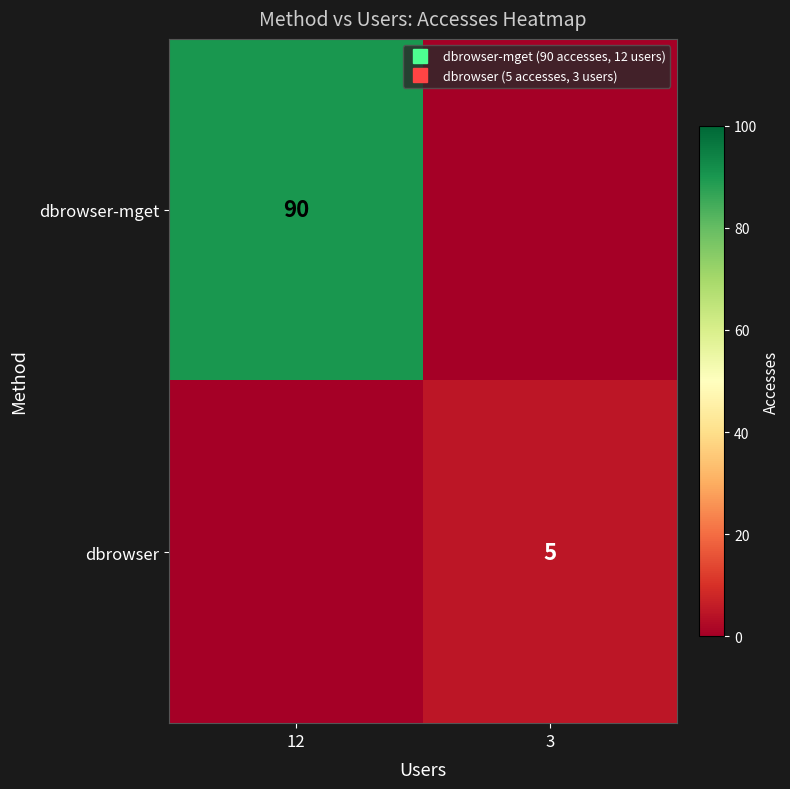

Rank the series by their maximum value, from highest to lowest.

dbrowser-mget, dbrowser